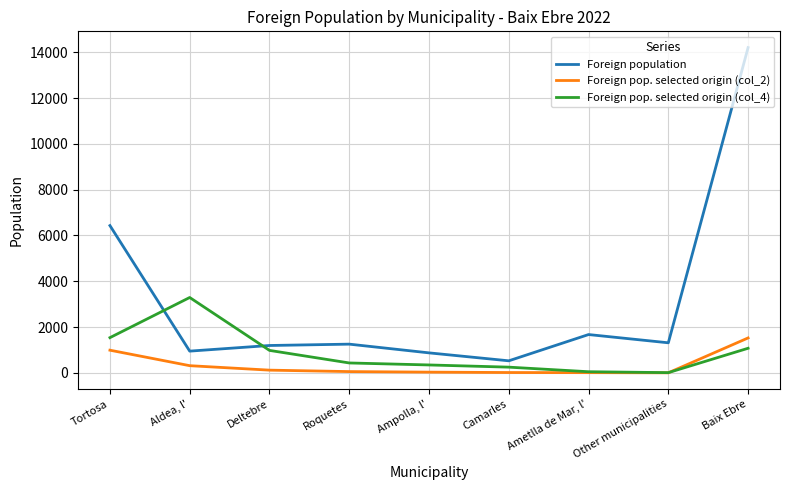

What is the minimum value for Foreign population?

525